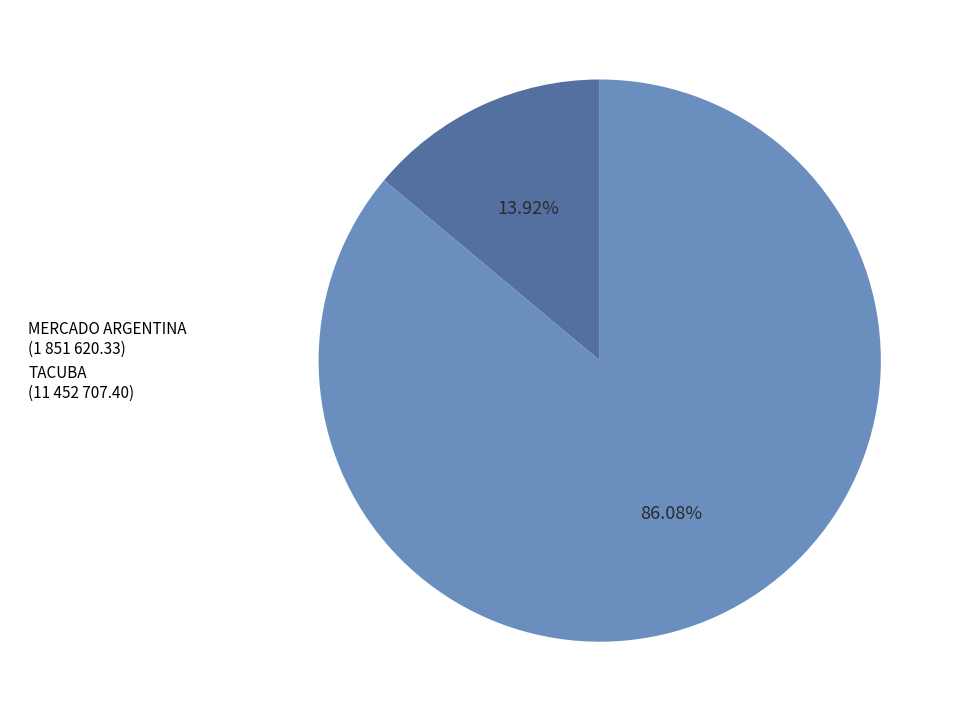

To the nearest percent, what portion does MERCADO ARGENTINA represent?

14%